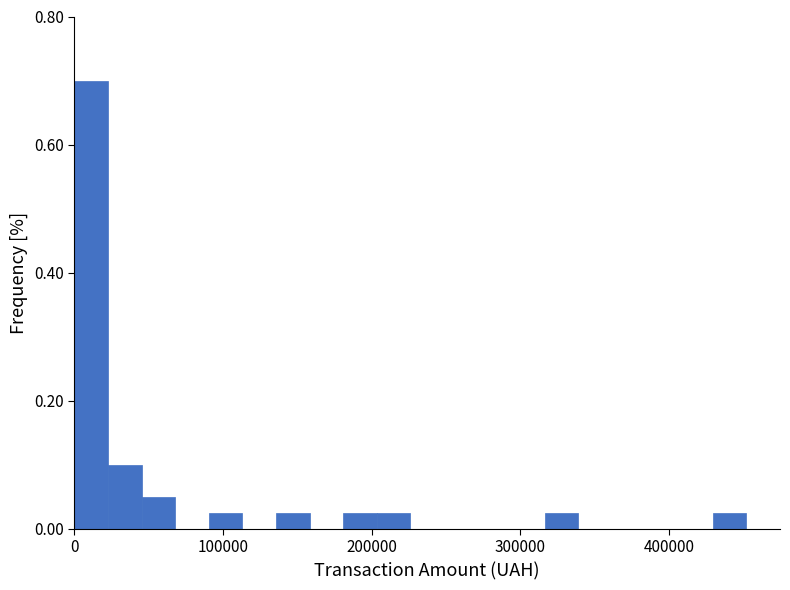

Around what value on the x-axis is the tallest bar? Give the approximate position of its centre, as read against the axis.

10000